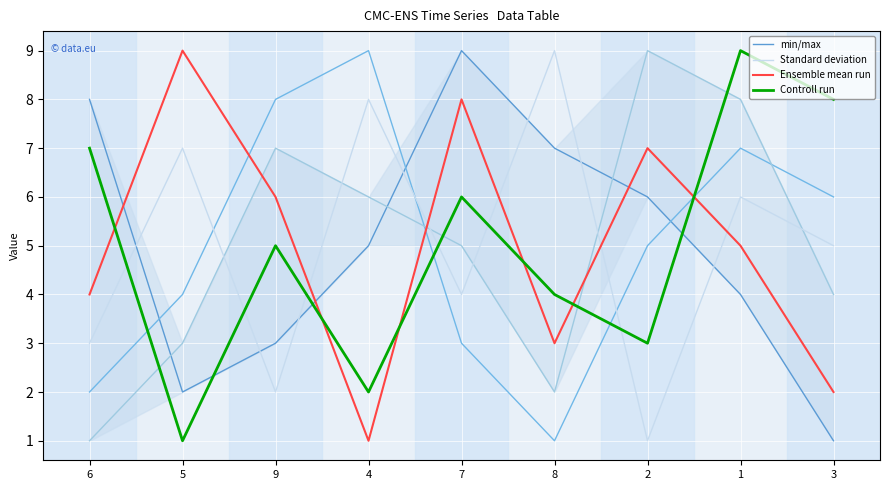

What are all the series names shown in the legend?

min/max, Standard deviation, Ensemble mean run, Controll run